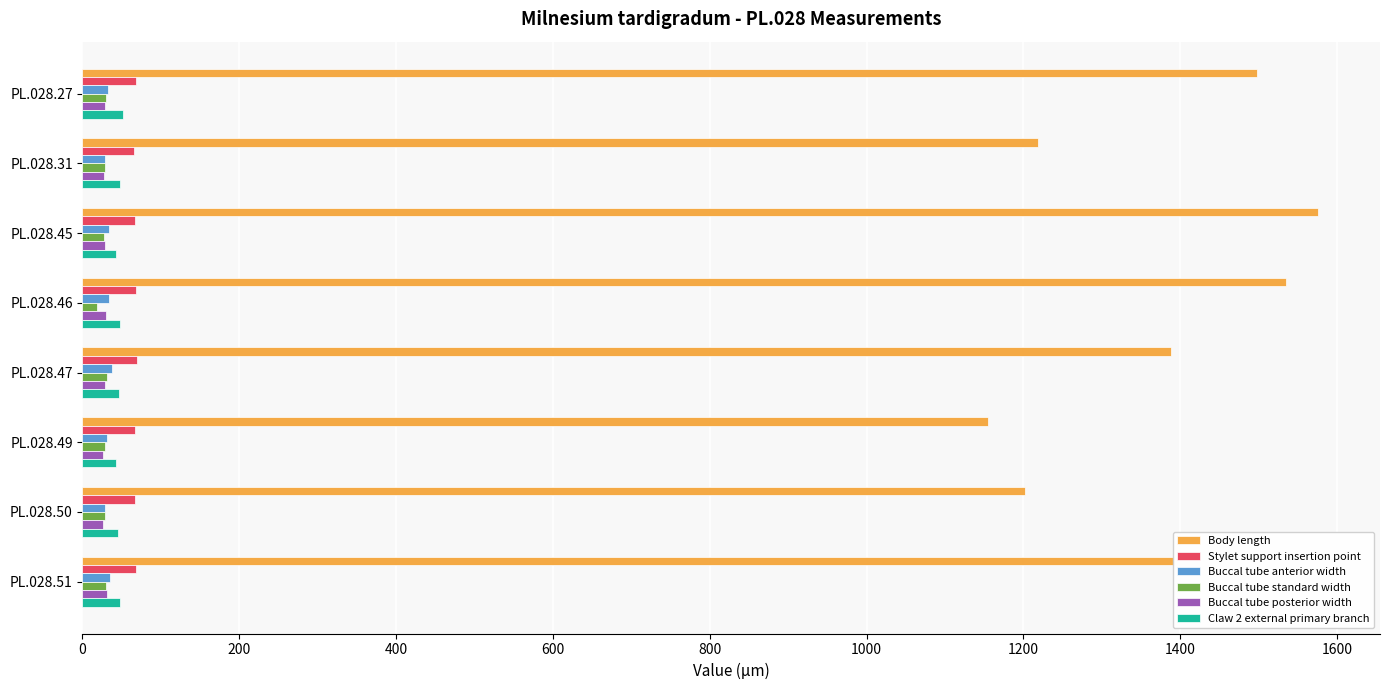

What is the sum of all Claw 2 external primary branch values?

373.1